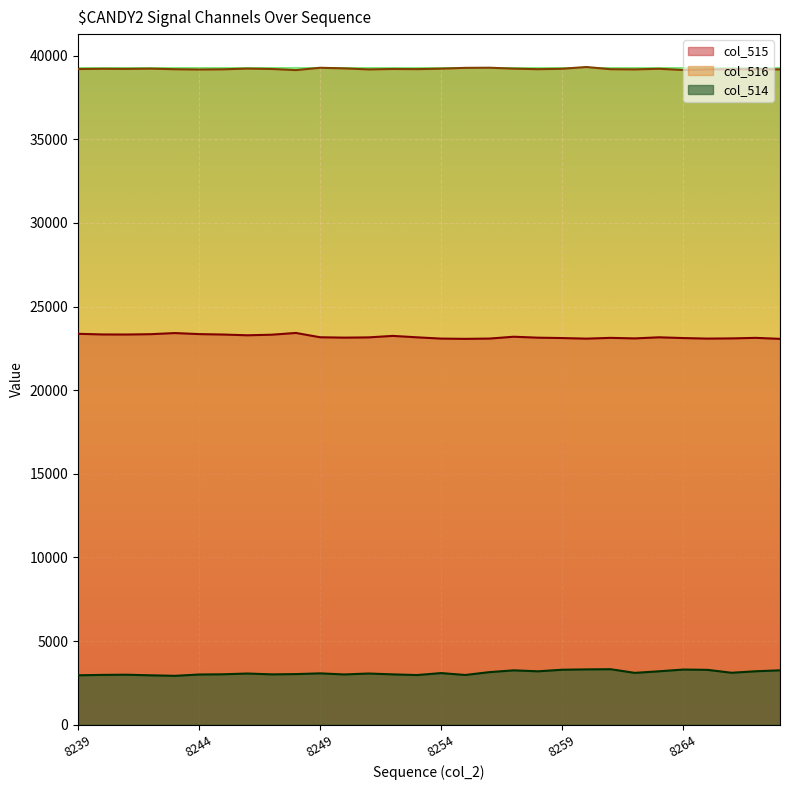

True or false: col_516 and col_514 intersect in this chart.

False